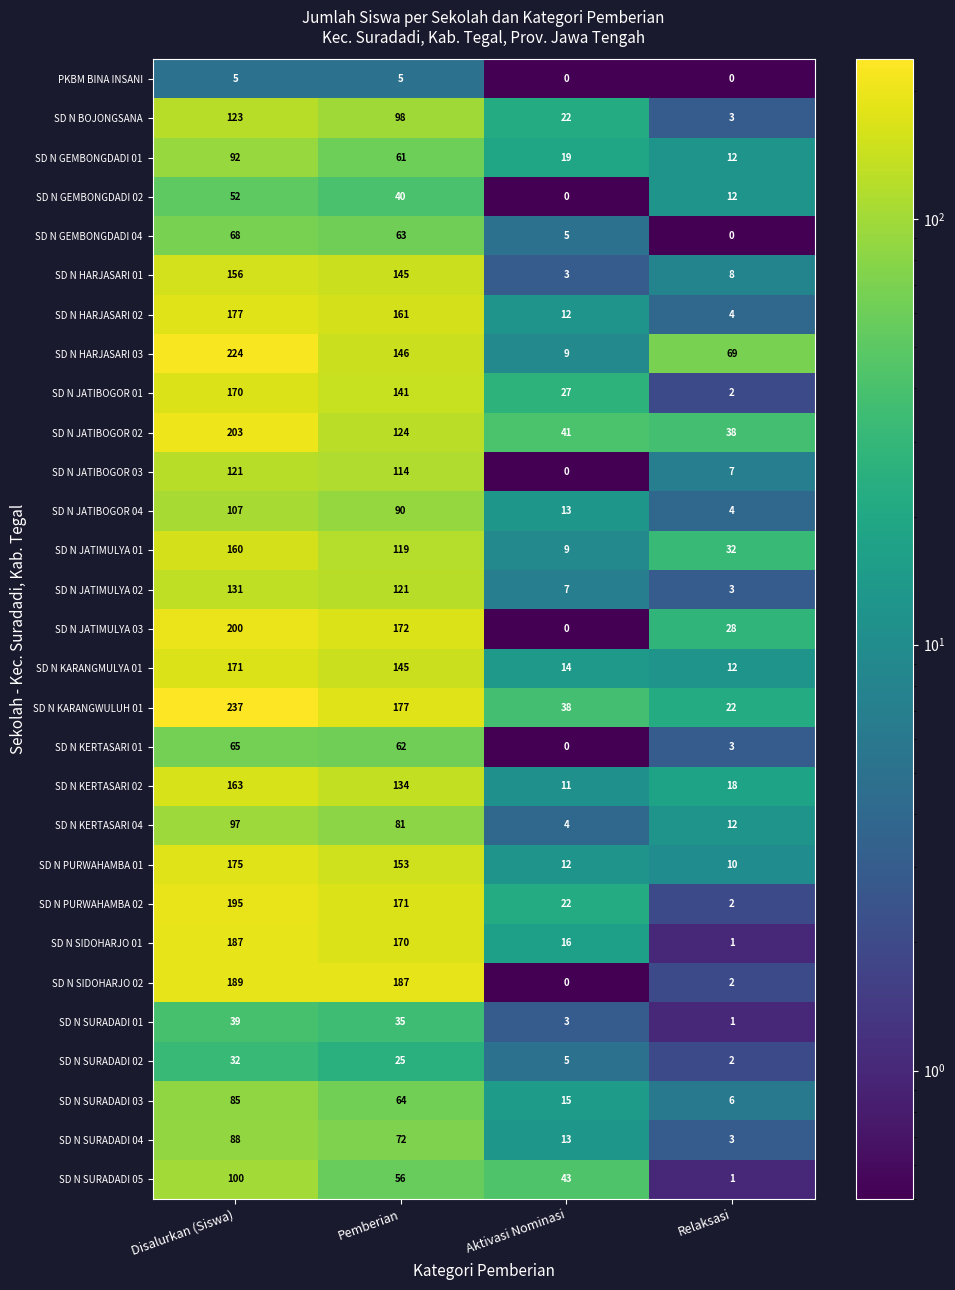

What is the difference between the maximum and minimum values in the SD N PURWAHAMBA 01 series?

165